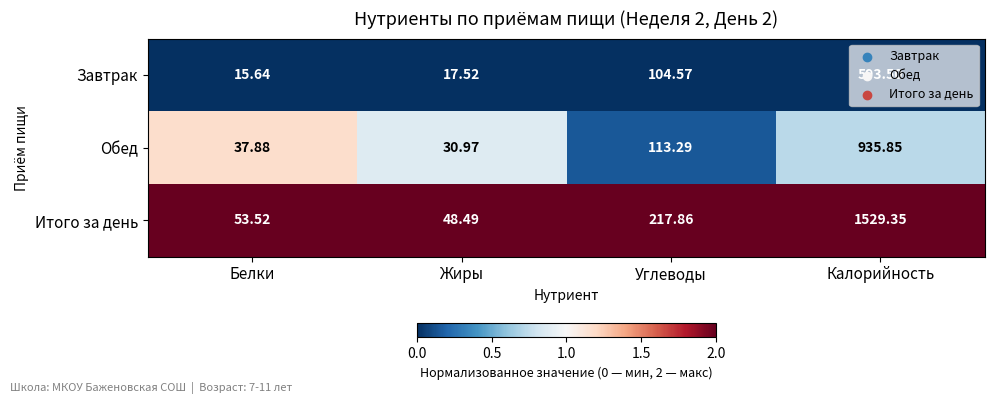

At which label is Итого за день closest to 788?

Углеводы